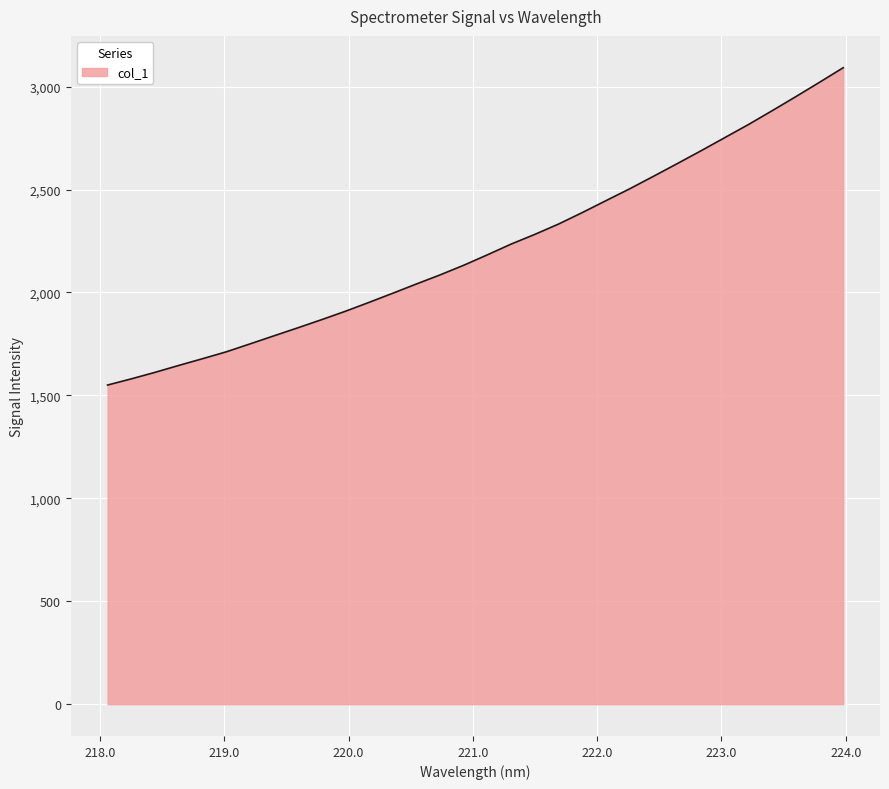

What is the smallest value displayed?

1550.1